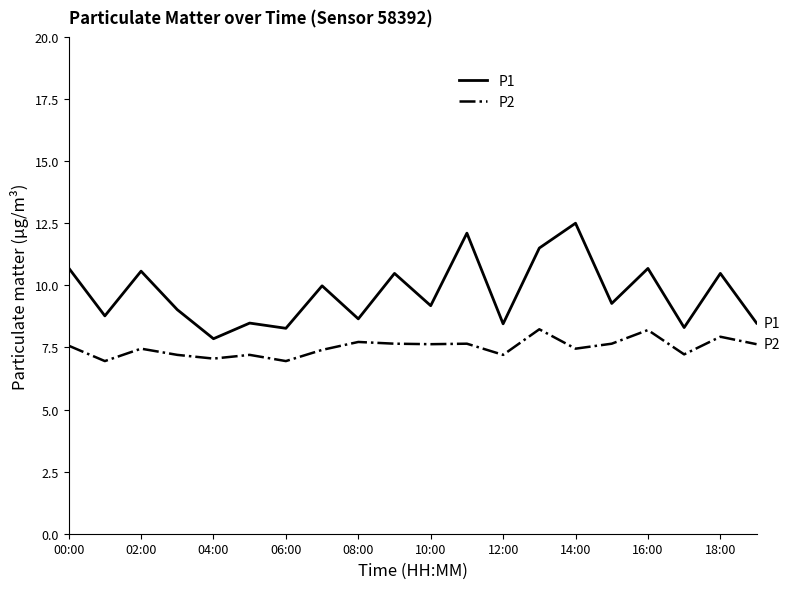

What is the difference between the maximum and minimum values in the P2 series?

1.3